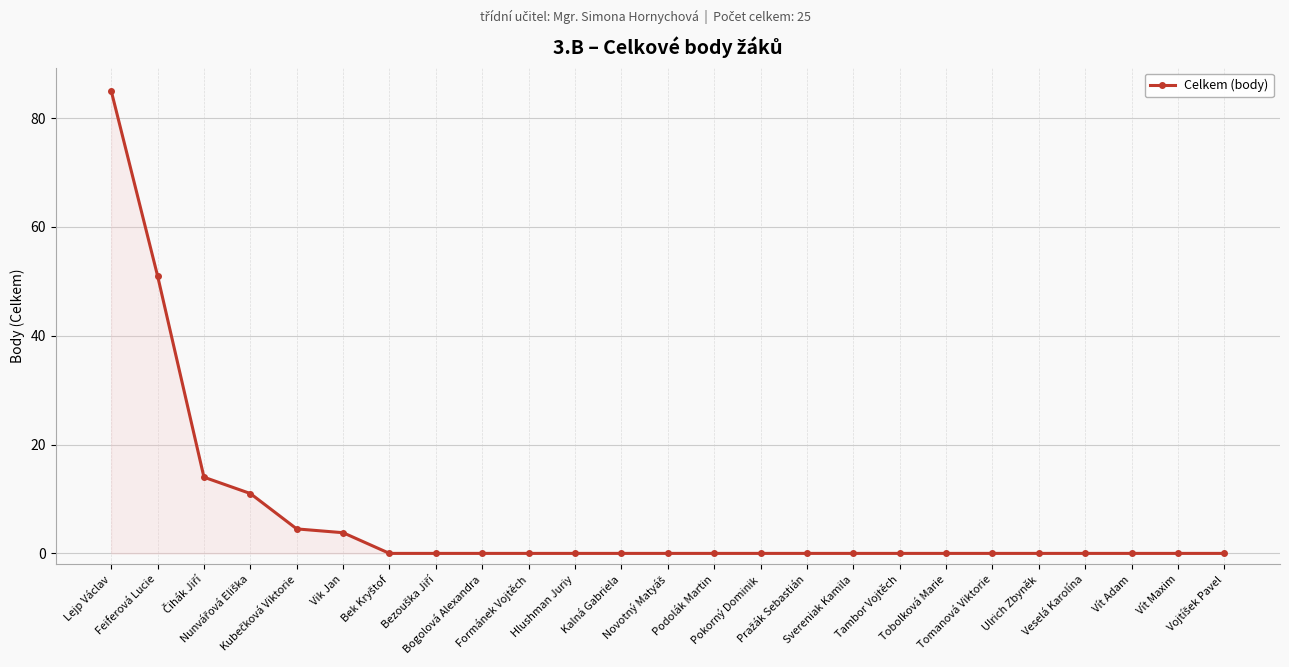

What is the greatest value displayed?

85.0